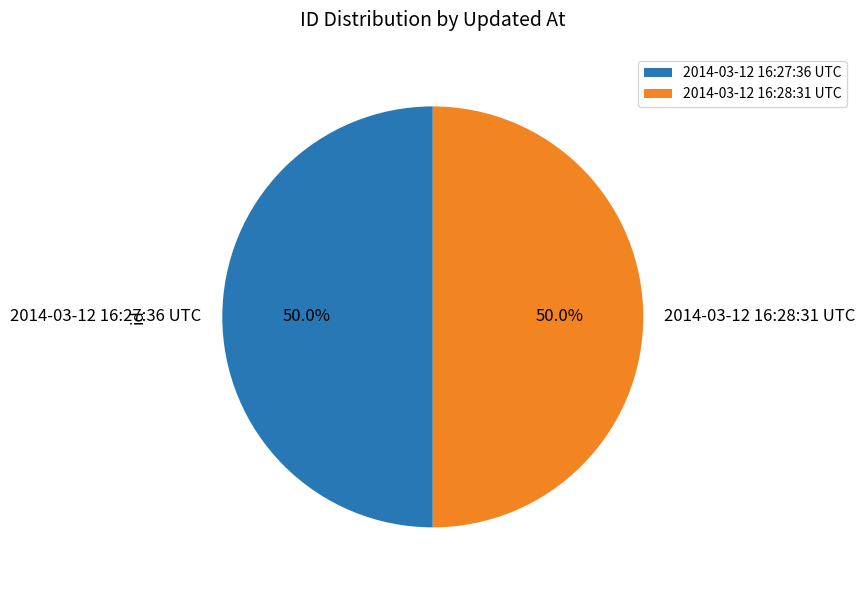

To the nearest percent, what portion does 2014-03-12 16:28:31 UTC represent?

50%